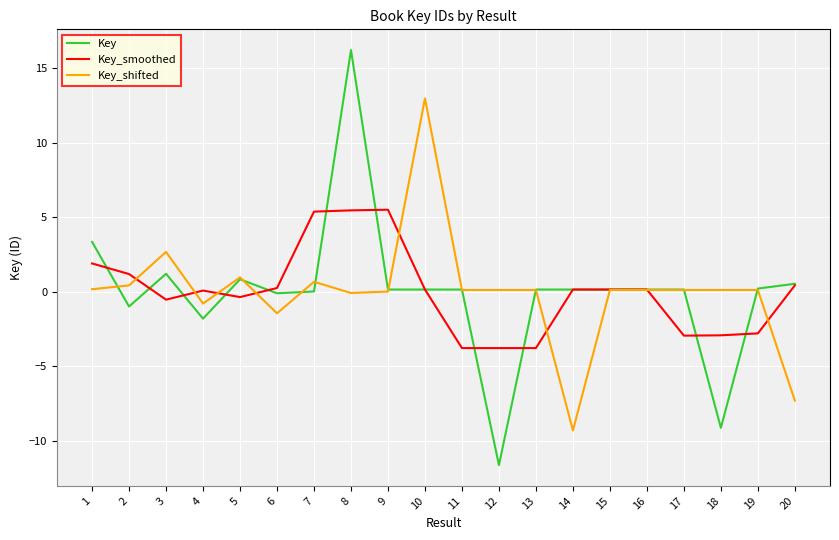

Is the value of Key_shifted at 20 greater than the value of Key at 6?

No